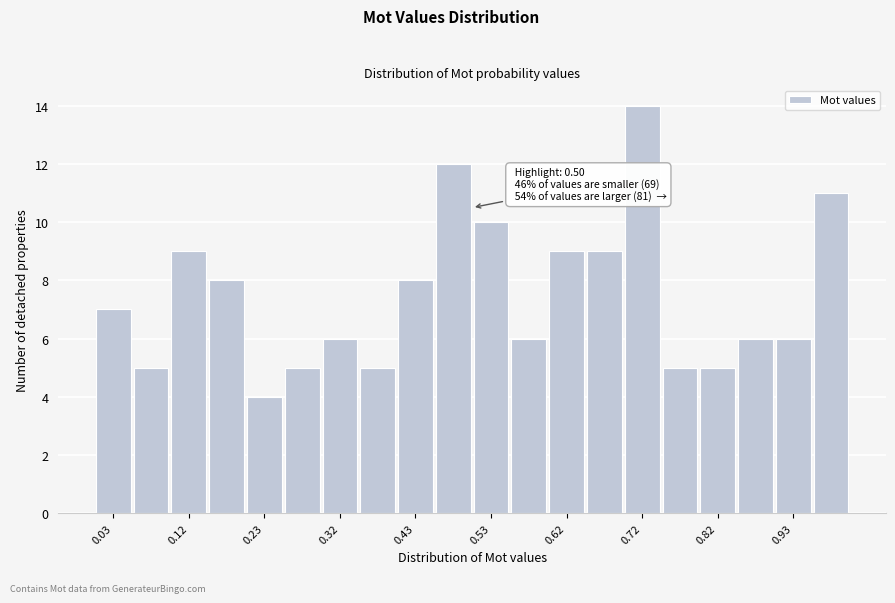

Over which range of the x-axis is the bar tallest?

0.70 to 0.75